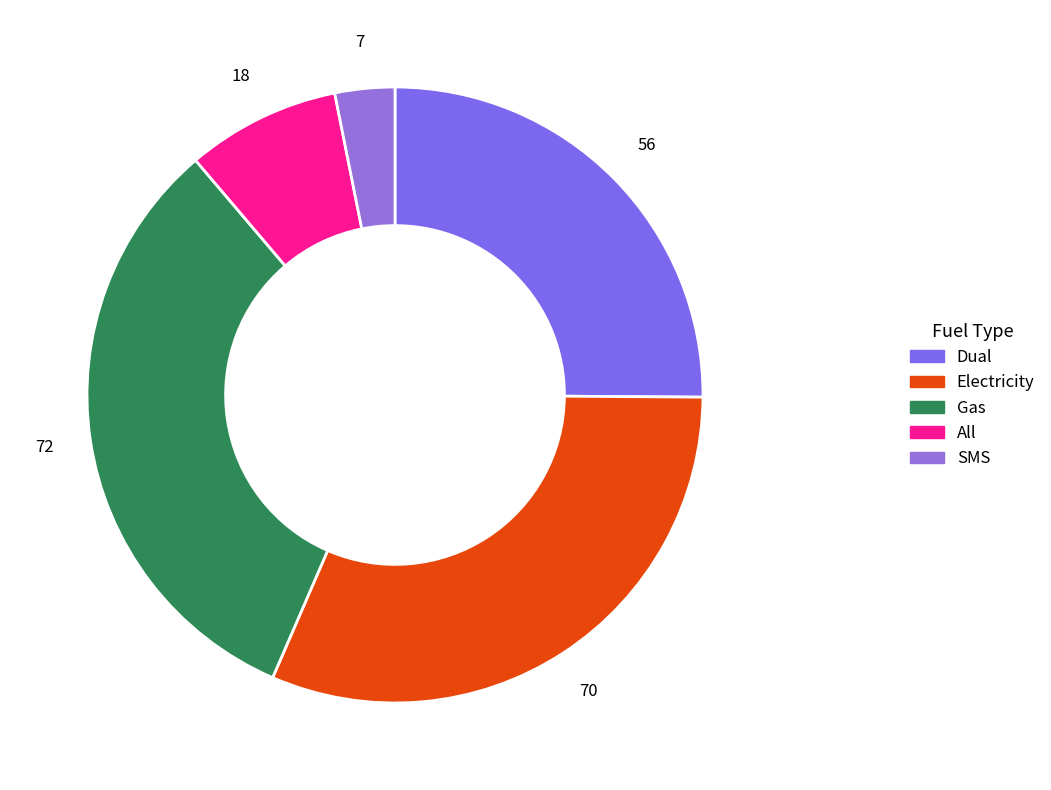

Approximately how many times larger is the value at All compared to Gas?

0.2